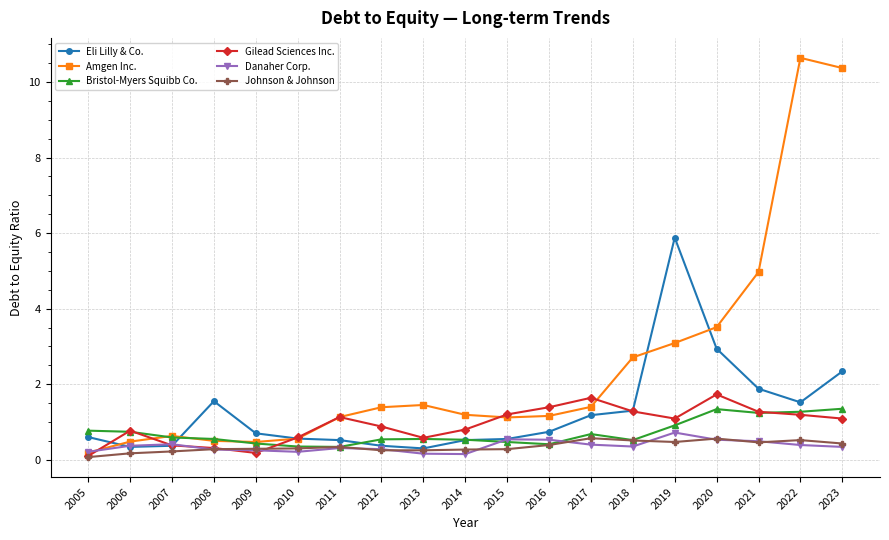

In Eli Lilly & Co., how many points are lower than both neighbors (excluding endpoints)?

3